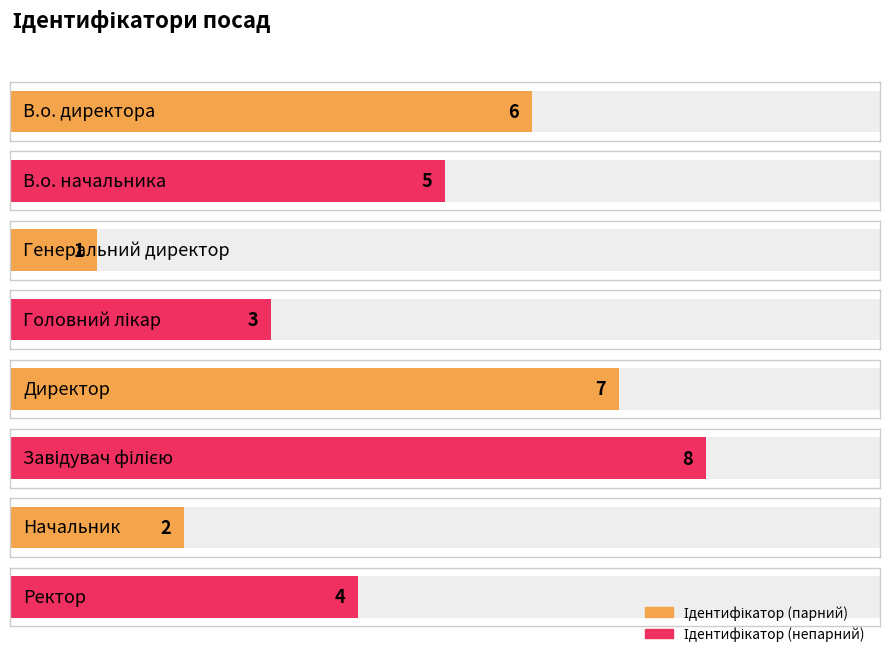

What position from the right is Начальник?

2